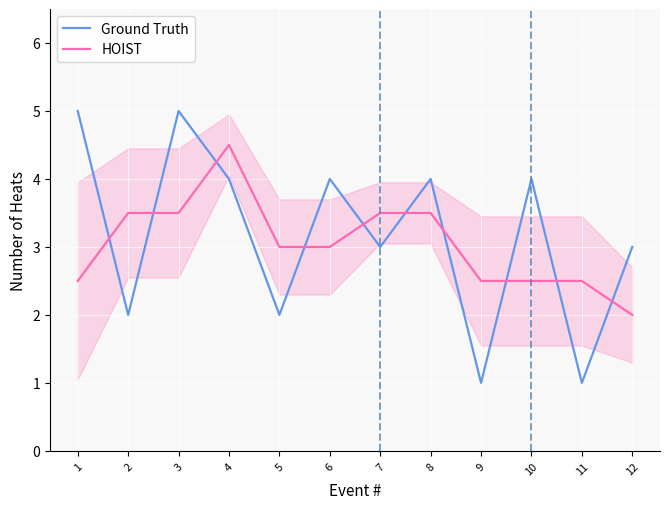

What is the average value of the Ground Truth series?

3.2